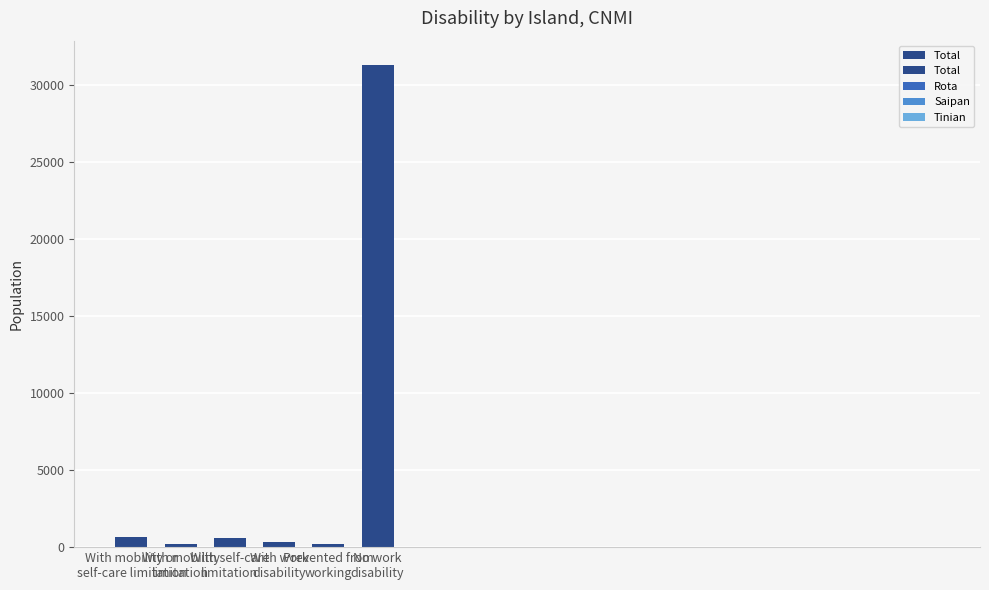

What is the smallest value displayed?

189